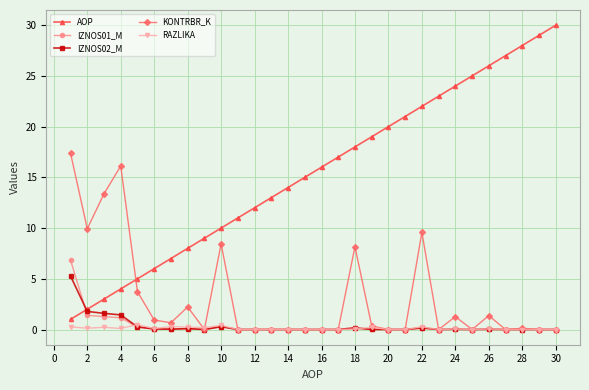

True or false: RAZLIKA and AOP intersect in this chart.

False